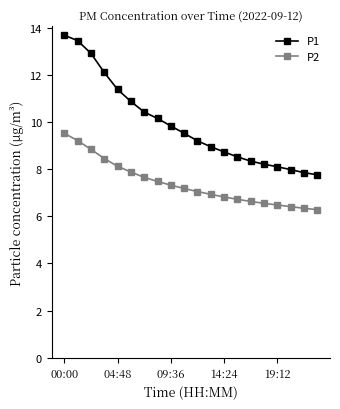

List the series in order of their peak value, highest first.

P1, P2